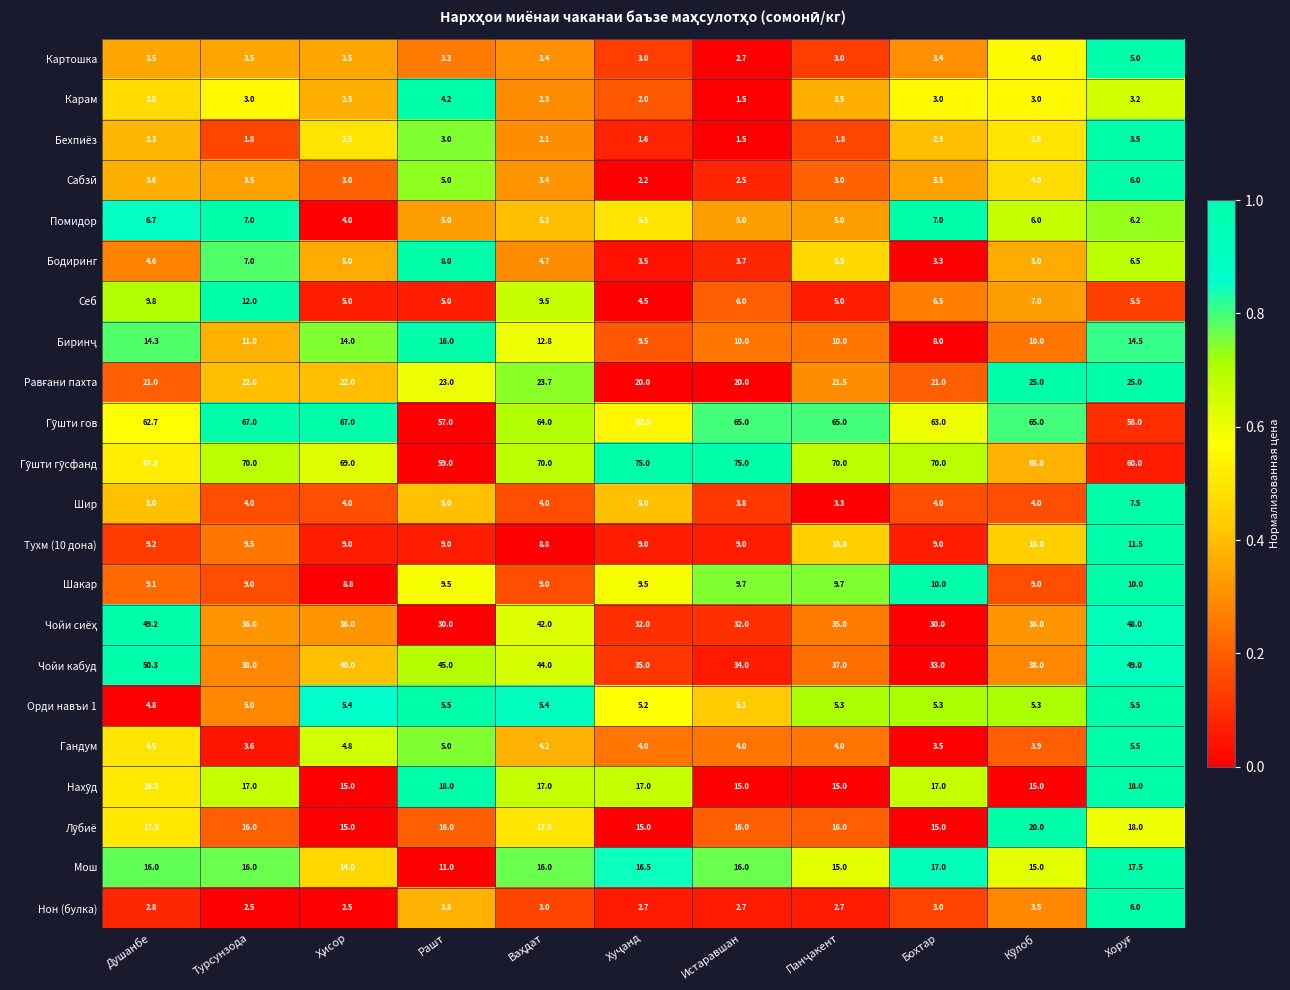

What is the sum of all Помидор values?

62.6